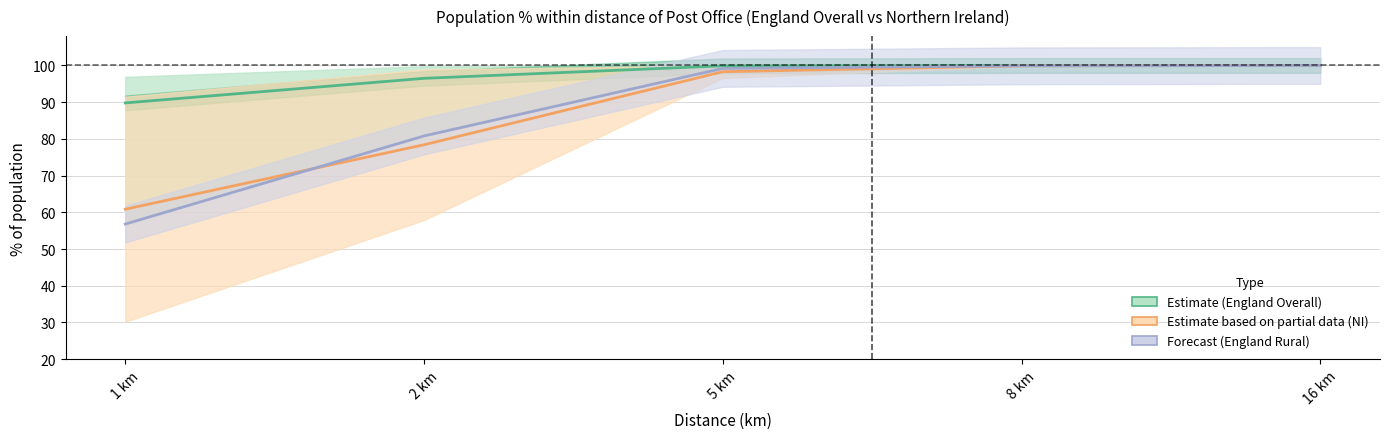

How many distinct data groups are displayed?

3